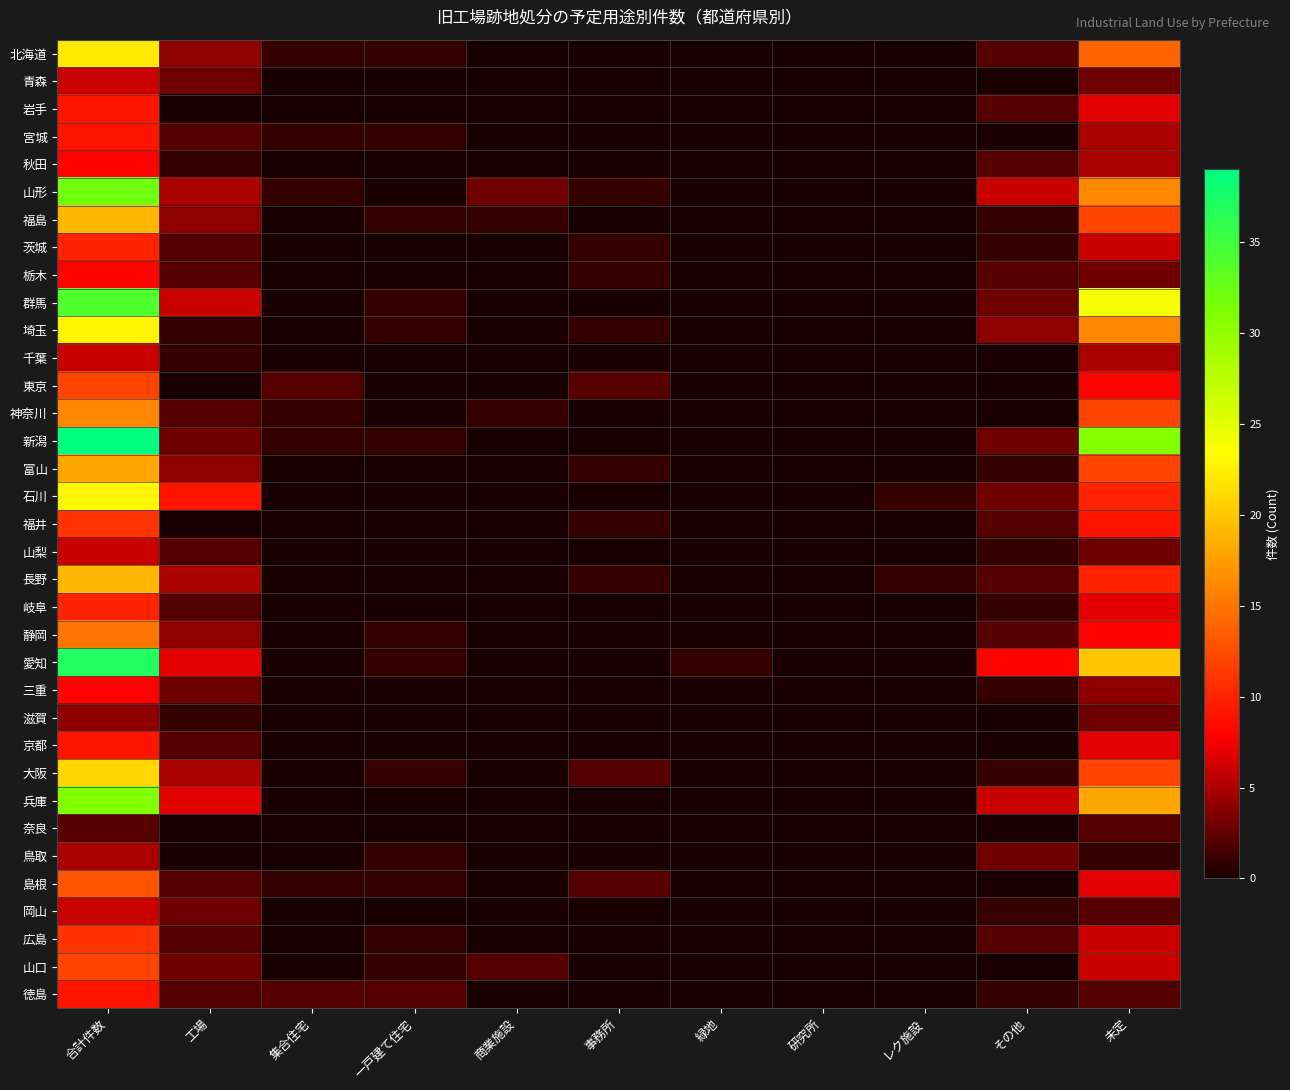

Which series has the largest total across all categories?

新潟